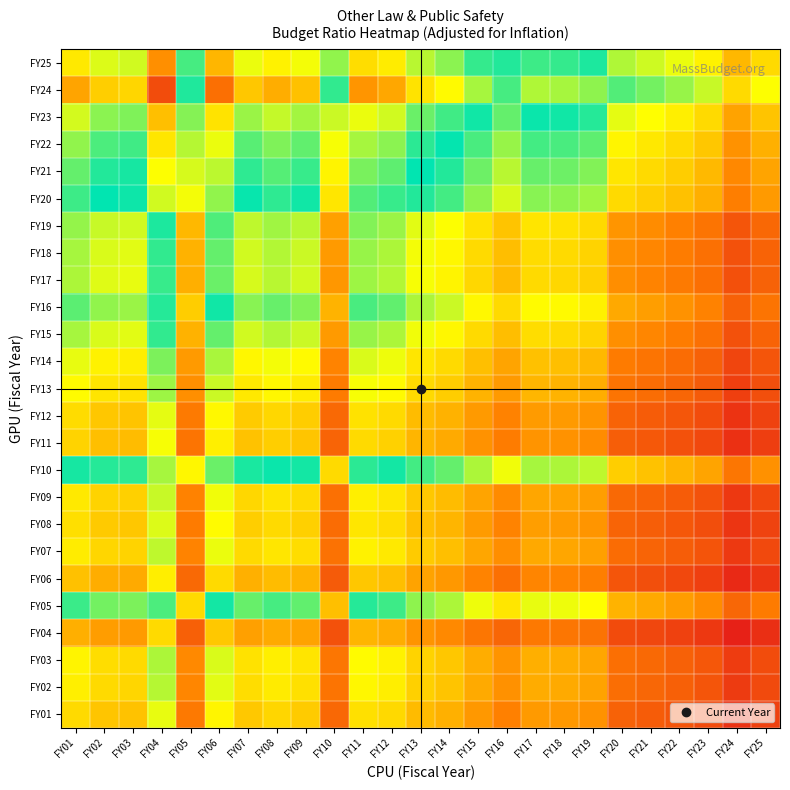

Which has a higher value, FY12 or FY20?

FY12